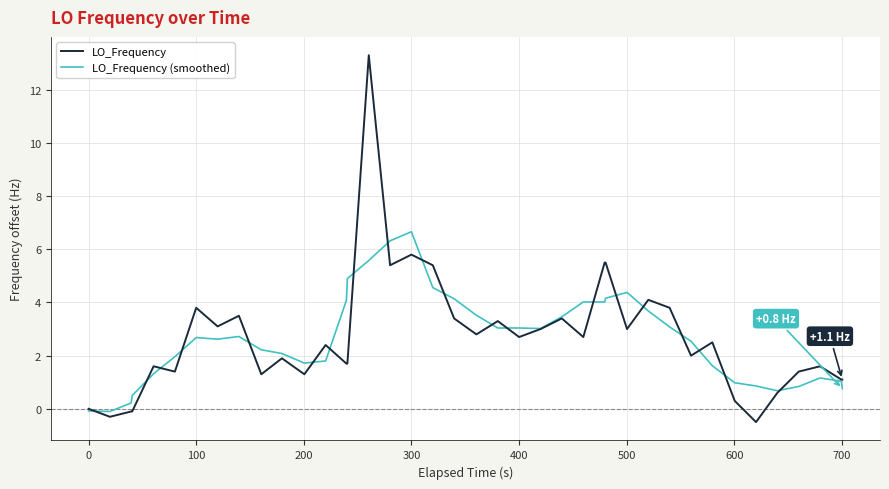

Rank the series by their maximum value, from lowest to highest.

LO_Frequency (smoothed), LO_Frequency